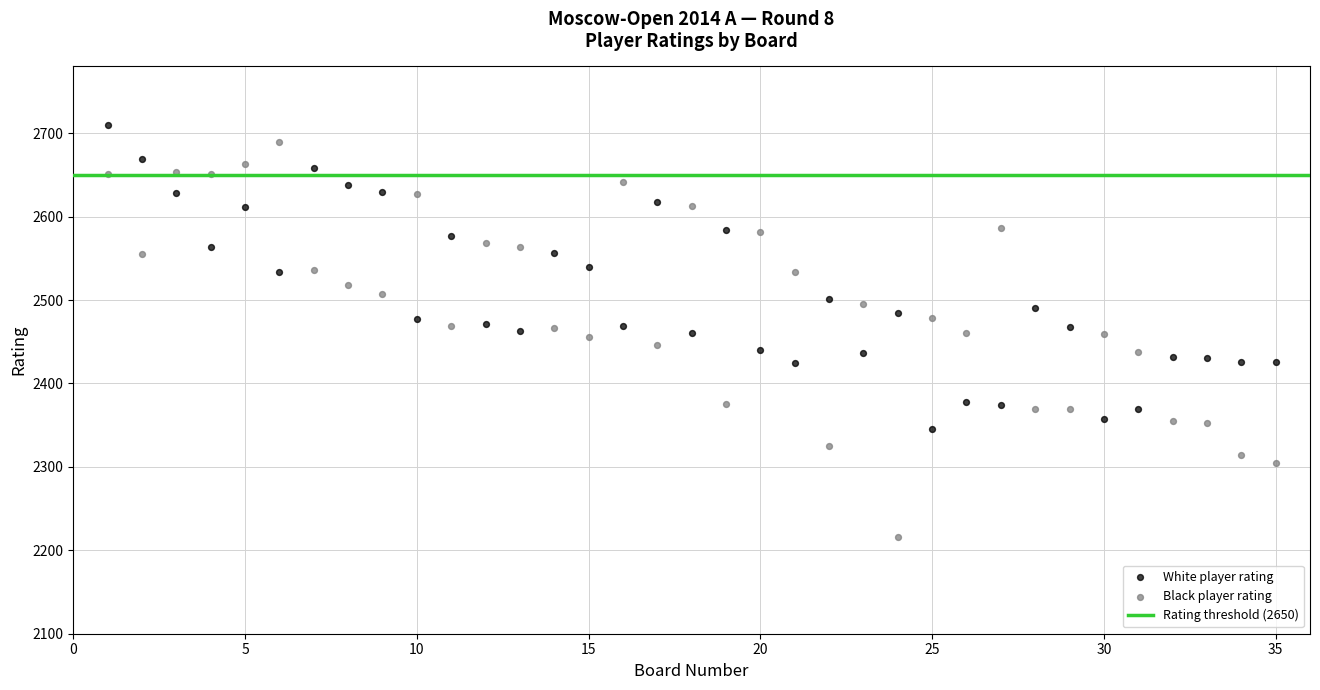

Across all data points, what is the range of X values (max minus min)?

34